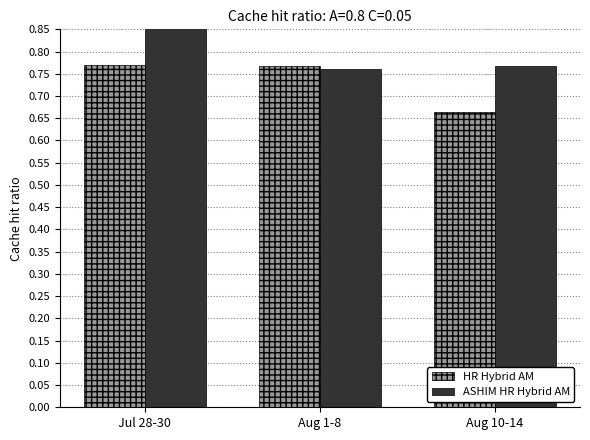

The Low Hours (Norm) series shows 1.1 at Jul 28-30. True or false?

False